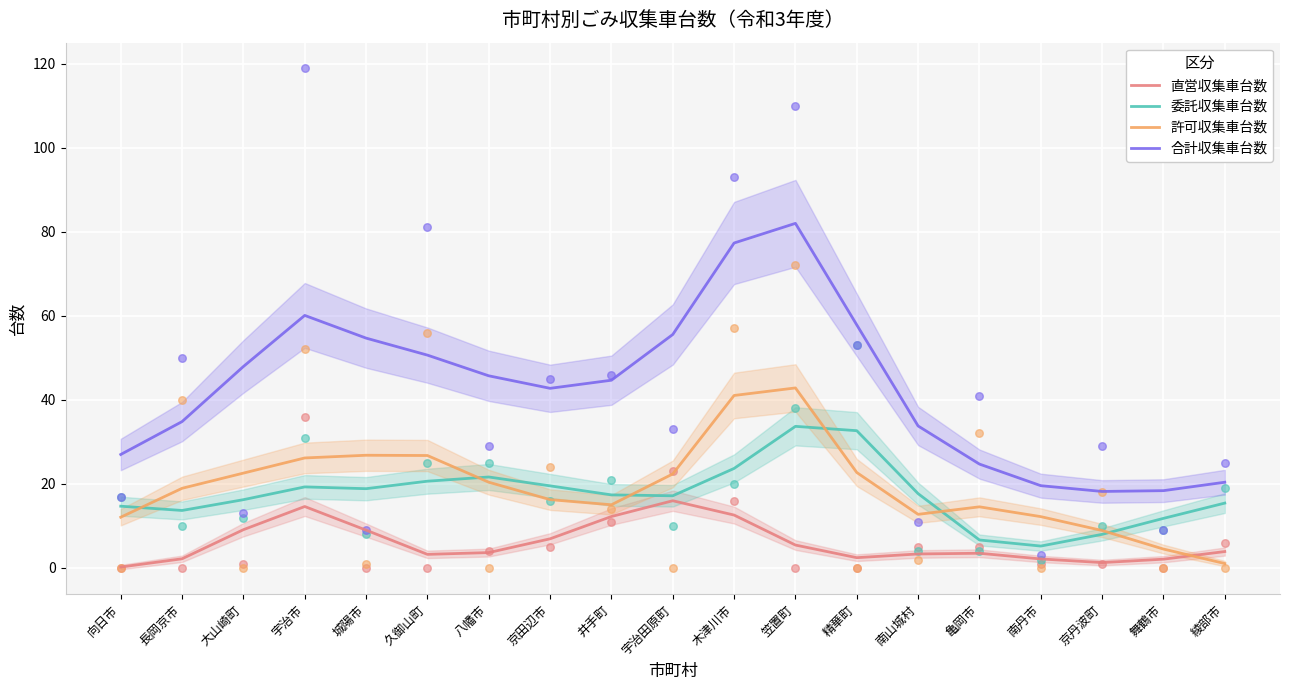

What are all the series names shown in the legend?

直営収集車台数, 委託収集車台数, 許可収集車台数, 合計収集車台数